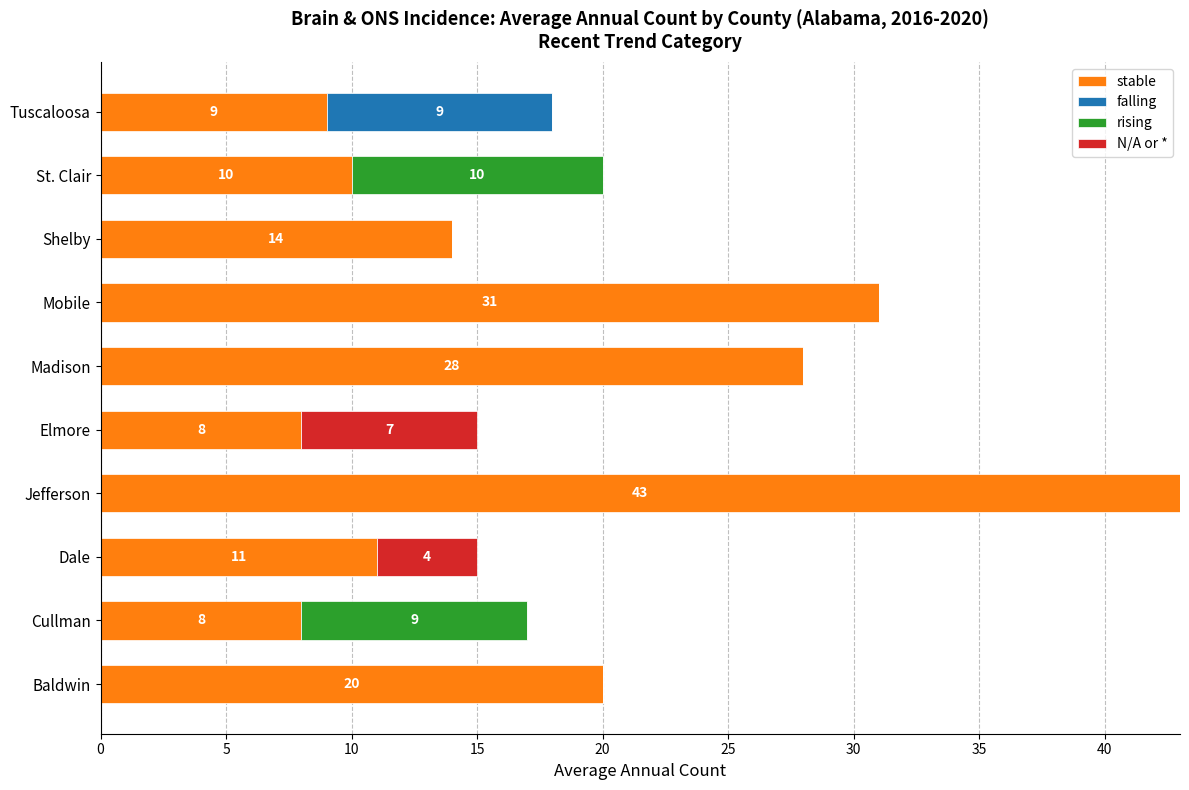

The value of stable at Madison is 28. True or false?

True